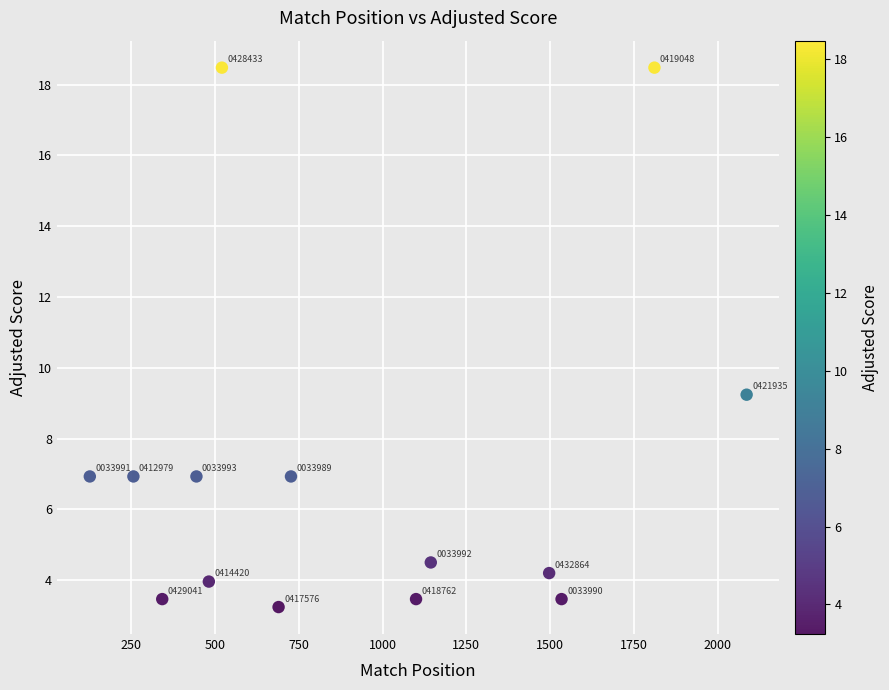

What Y value in the scatter plot is closest to 10?

9.2